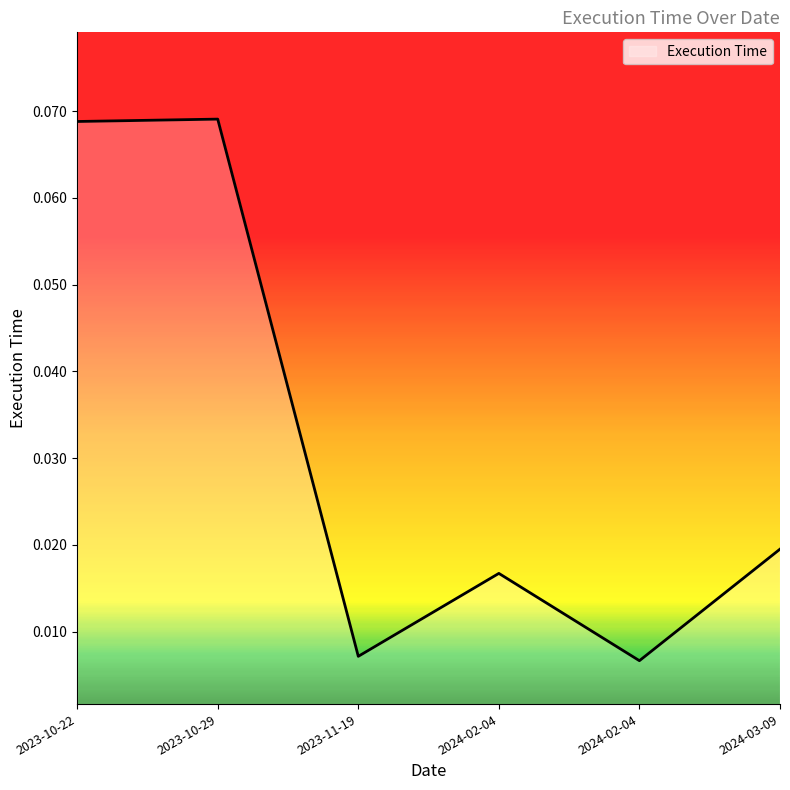

How many interior local valleys (lower than both neighbors) does the data have?

2